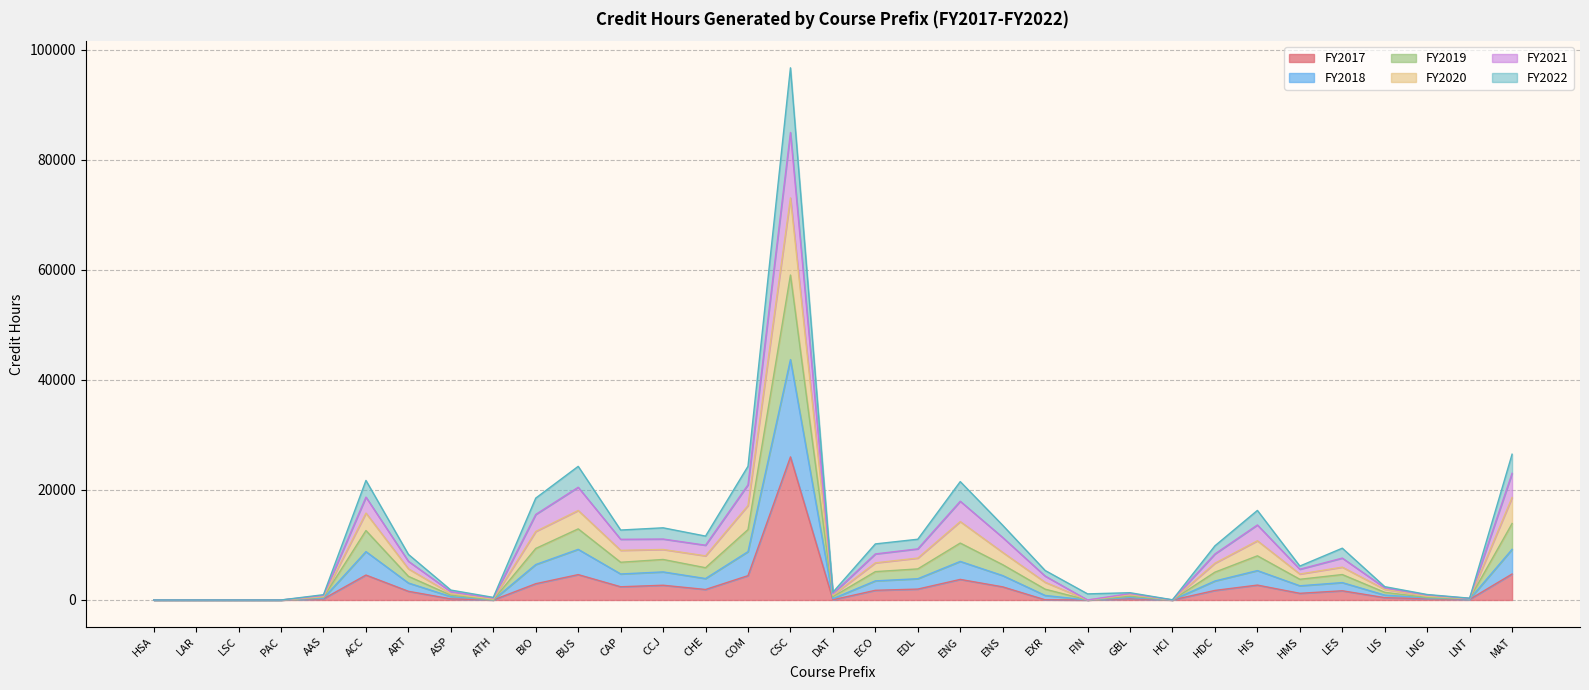

At which category is the sum across all series the highest?

CSC